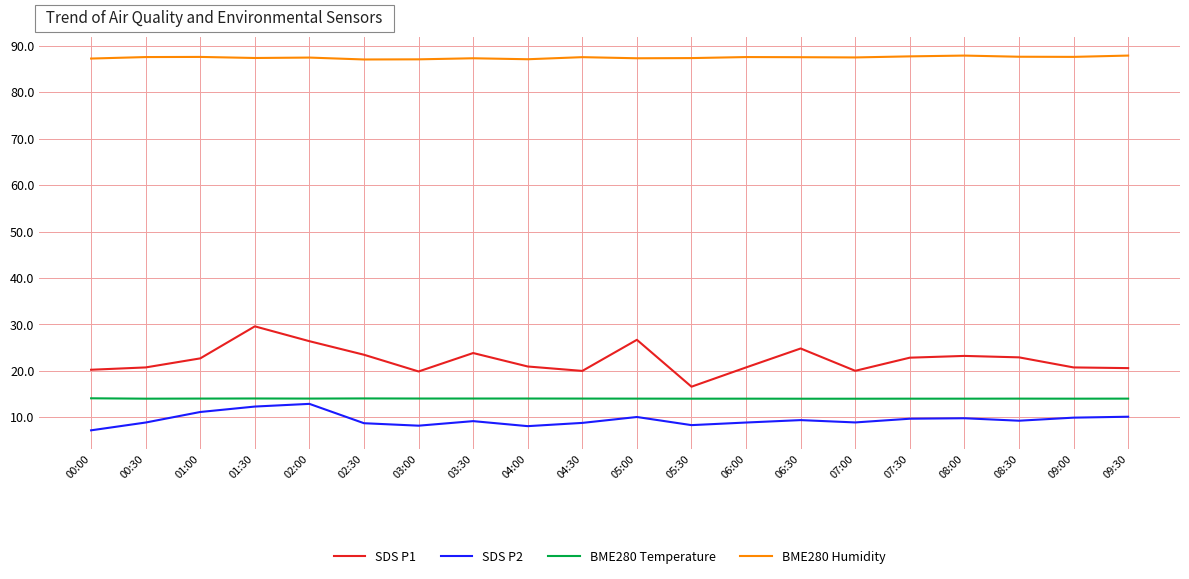

What is the sum of the BME280 Humidity values at 02:30 and 05:30?

174.5